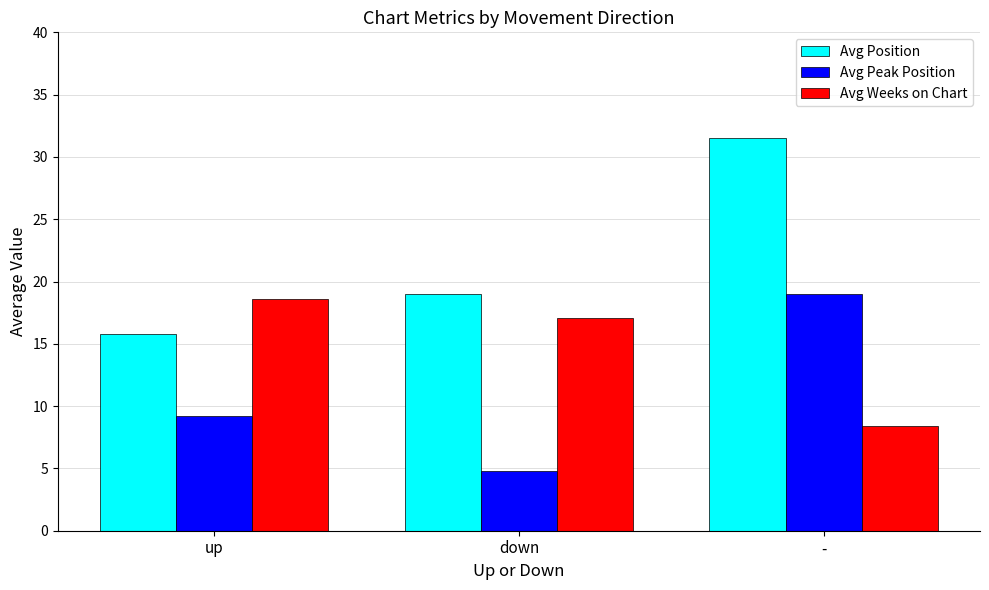

List the labels in order of Avg Weeks on Chart value, largest first.

up, down, -